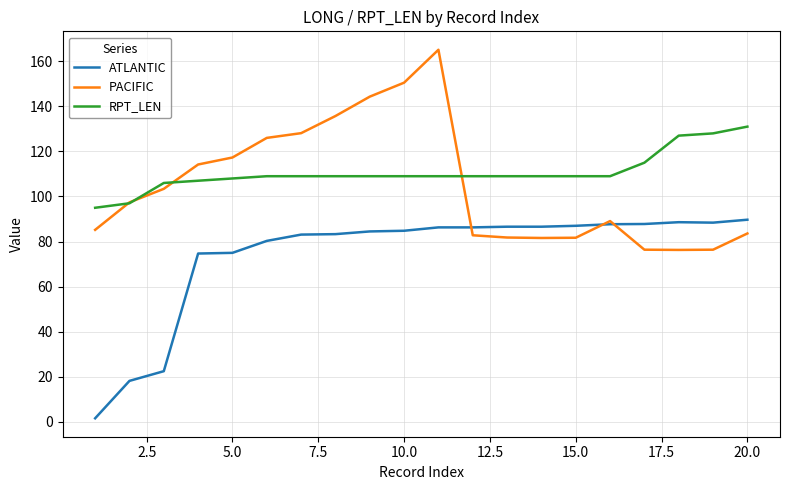

What is the maximum value for RPT_LEN?

131.0